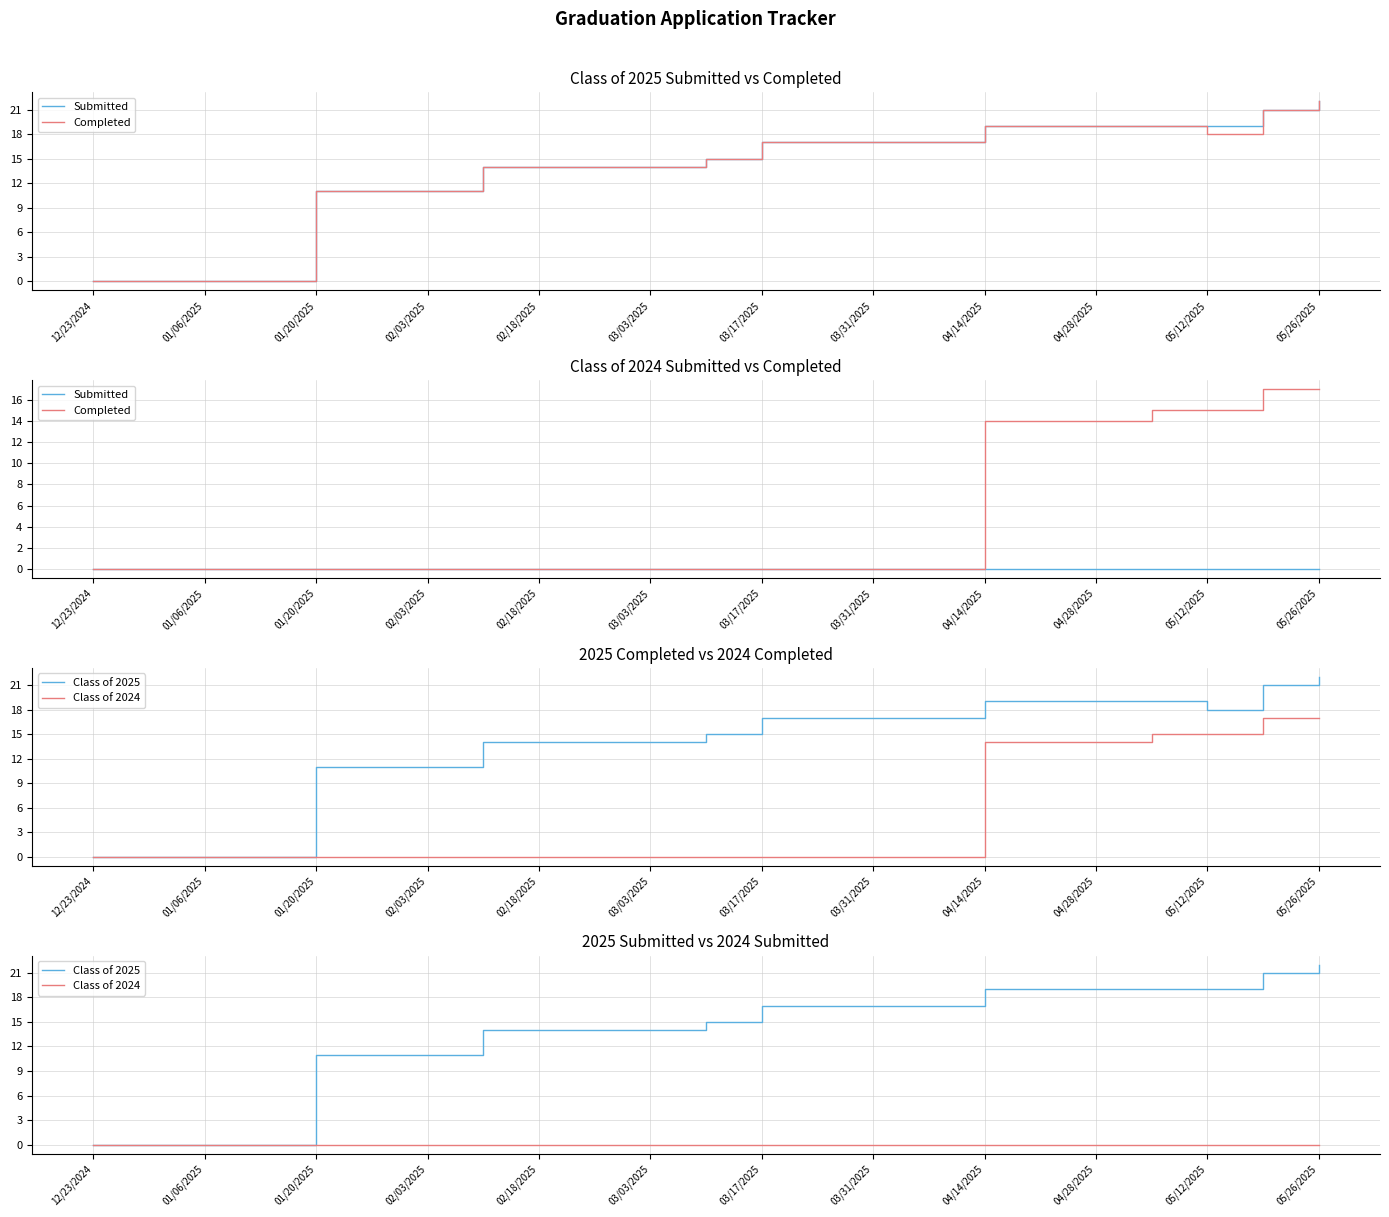

At how many categories does at least one series exceed 5?

19